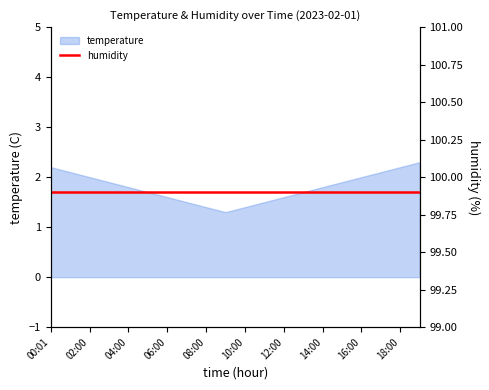

The value at 03:00 is 1.9. True or false?

True